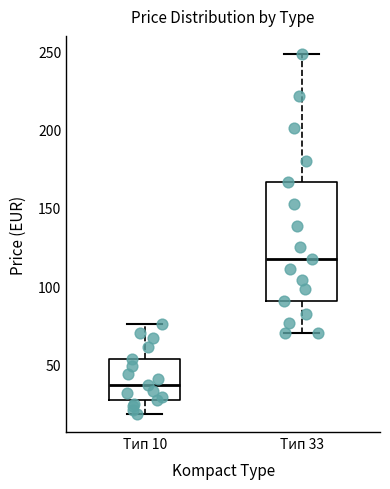

Where is the lower edge of the box for Тип 10 on the y-axis? The values are not printed on the chart, so give them approximately, as read against the axis.

30